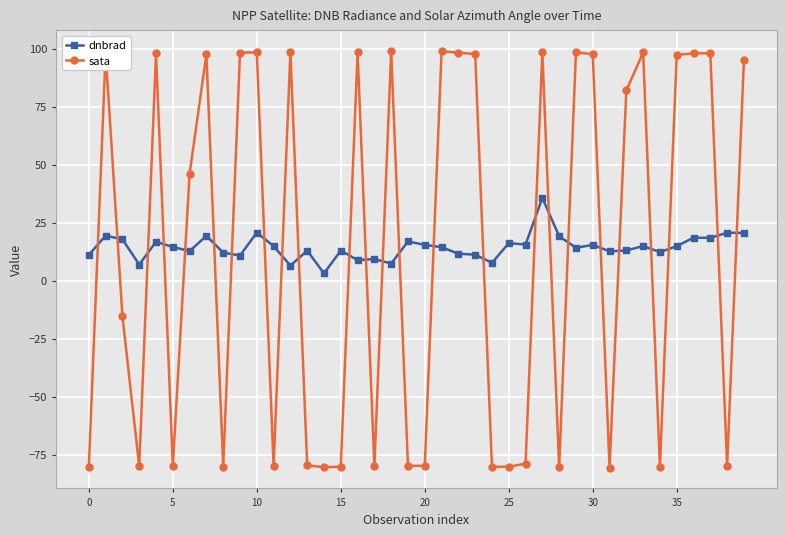

How many negative values does the sata series have?

19